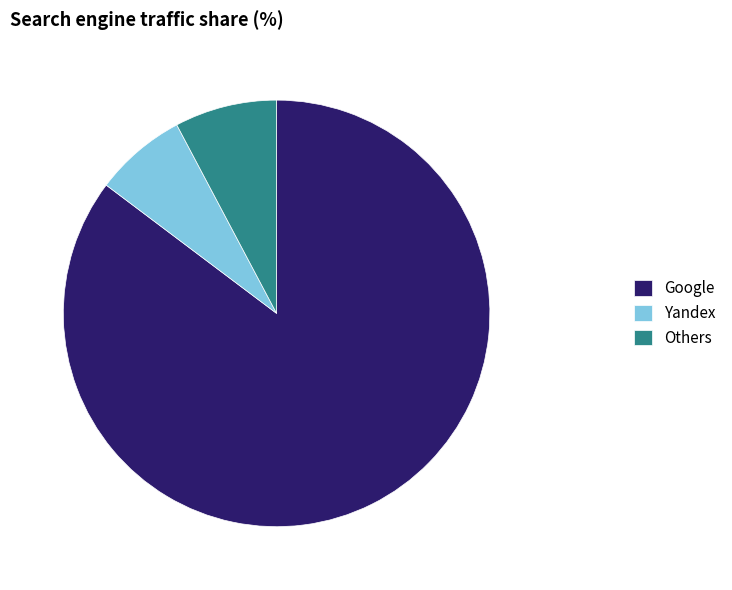

Which category has the biggest portion of the pie?

Google